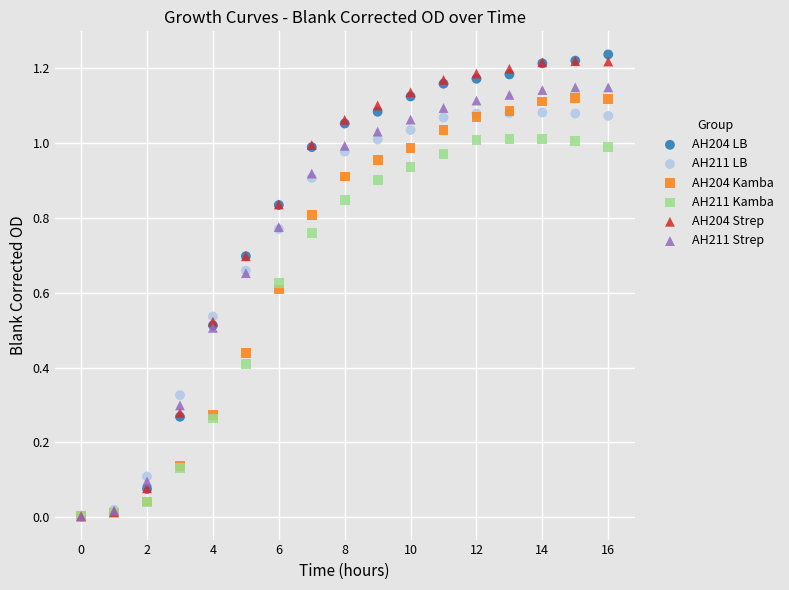

What are all the series names shown in the legend?

AH204 LB, AH211 LB, AH204 Kamba, AH211 Kamba, AH204 Strep, AH211 Strep